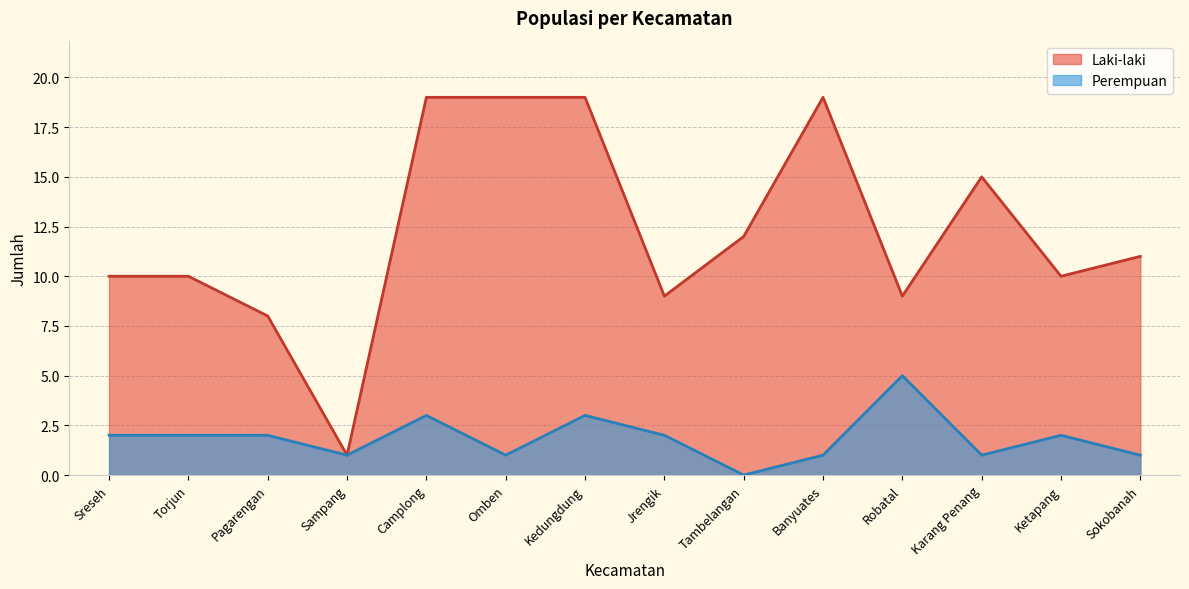

Count the number of categories in the chart.

14